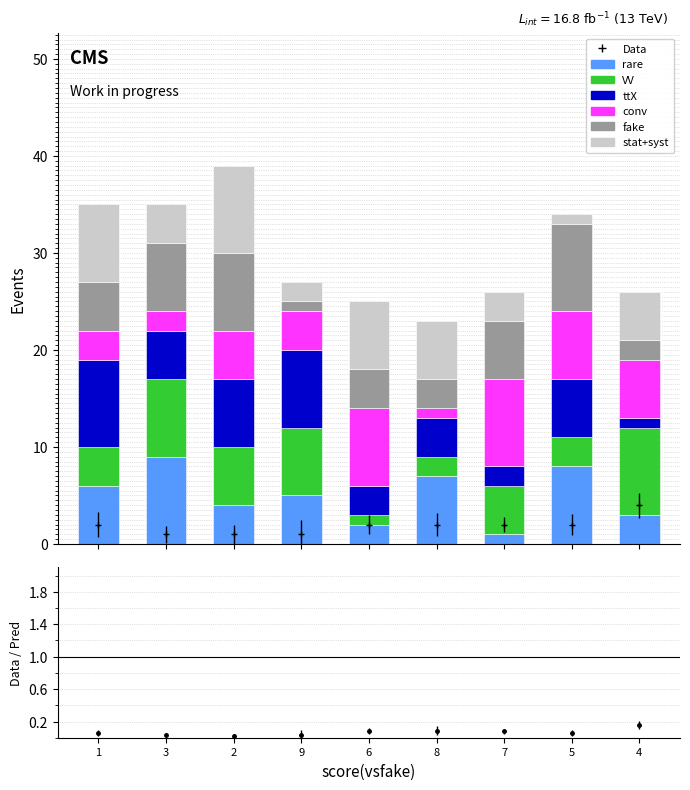

How many bars are there in total?

54